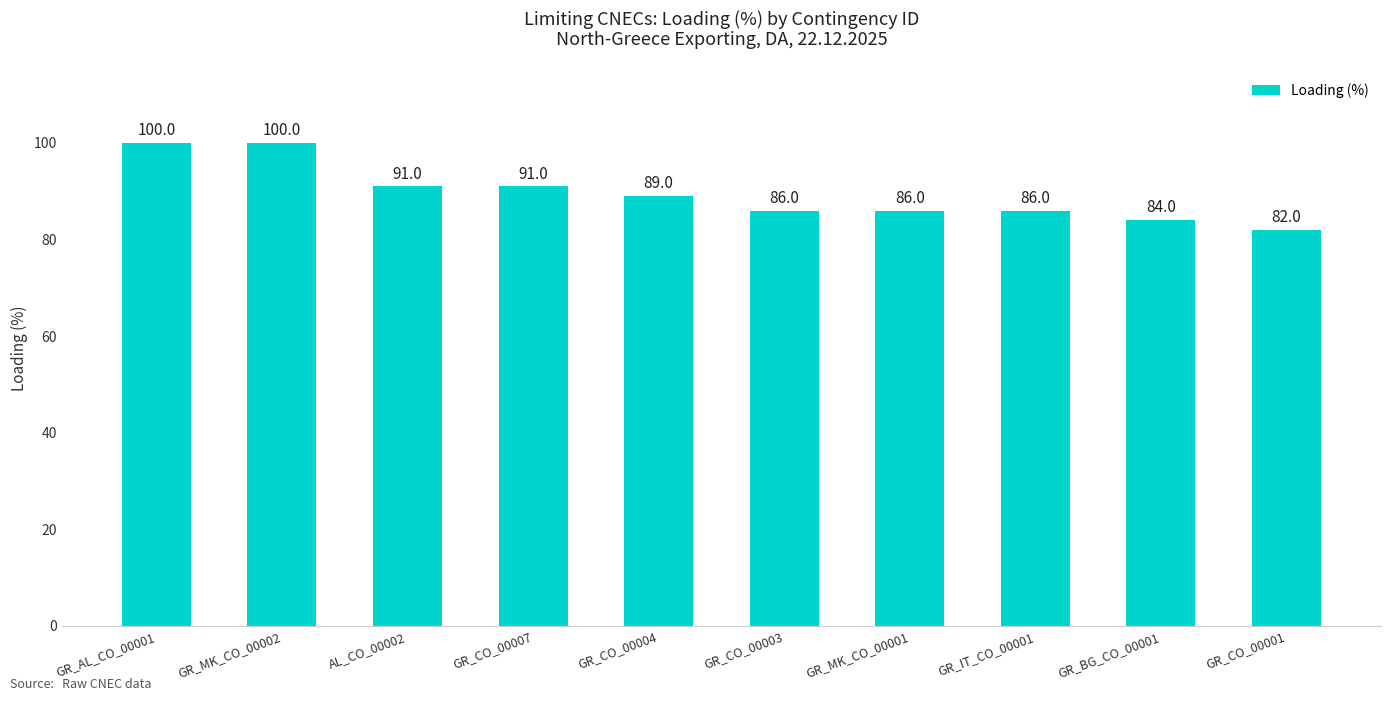

What is the sum of all values?

895